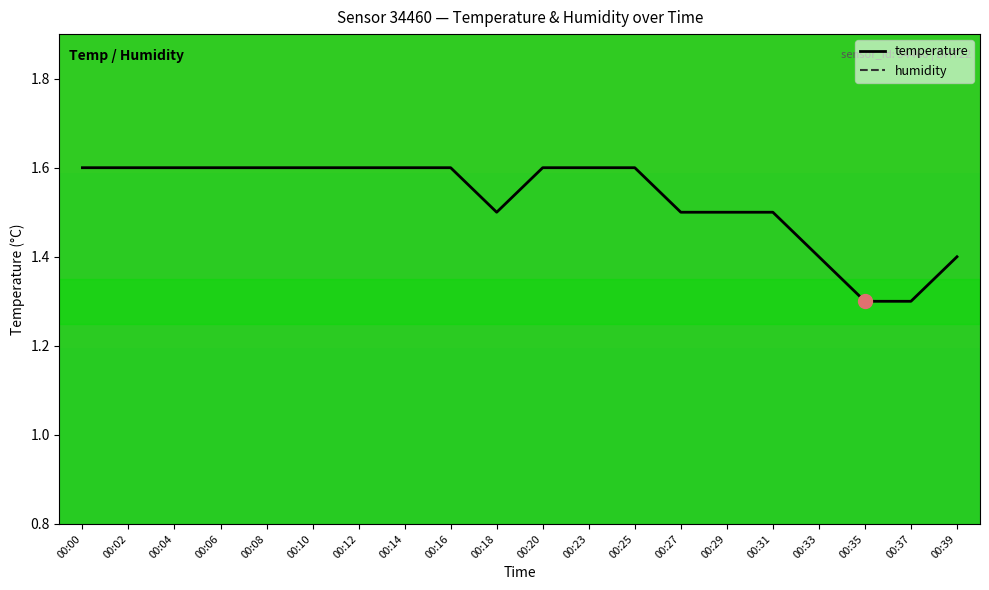

What is the value of the temperature point at the 7th from the left?

1.6